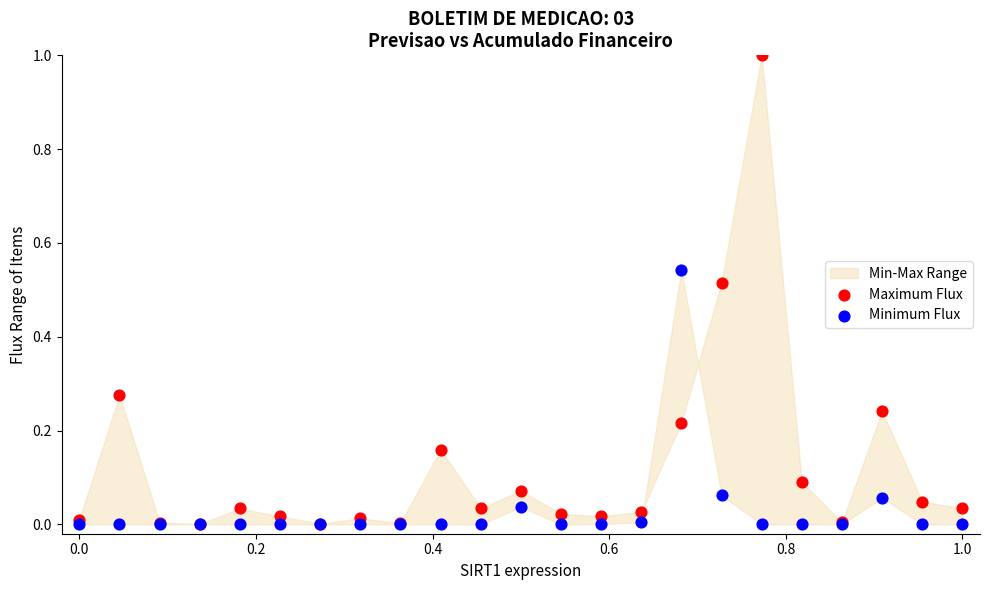

Which series contains the lowest Y value?

Minimum Flux